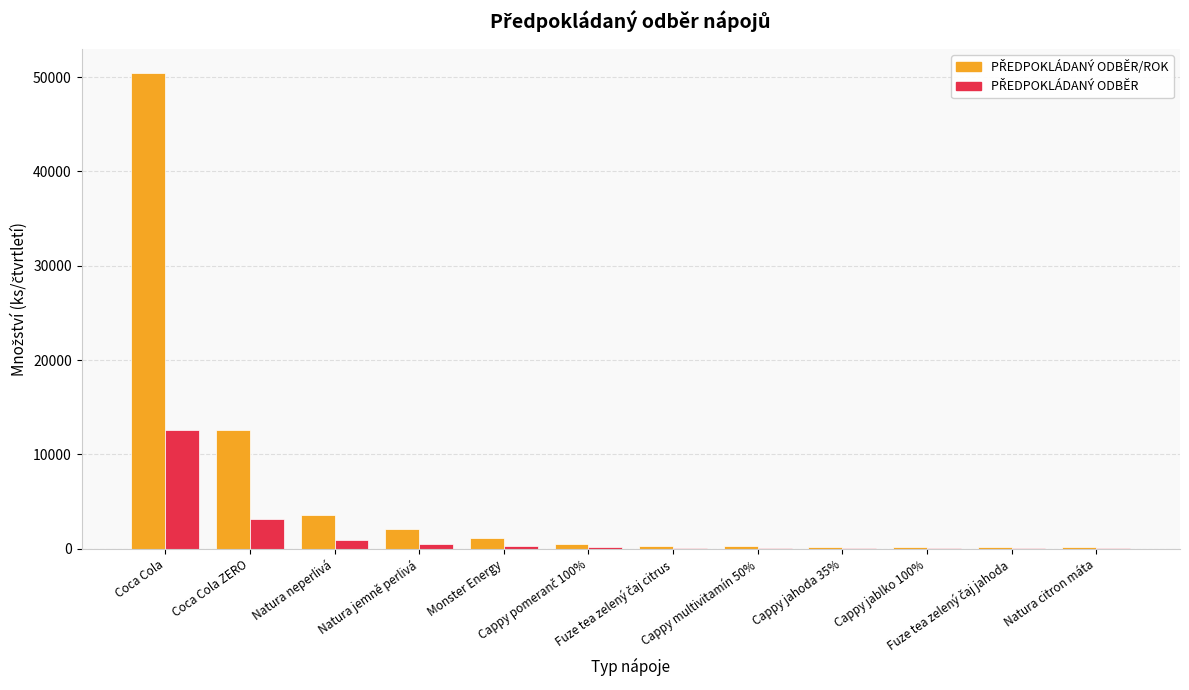

What is the maximum value shown in the chart?

50467.0